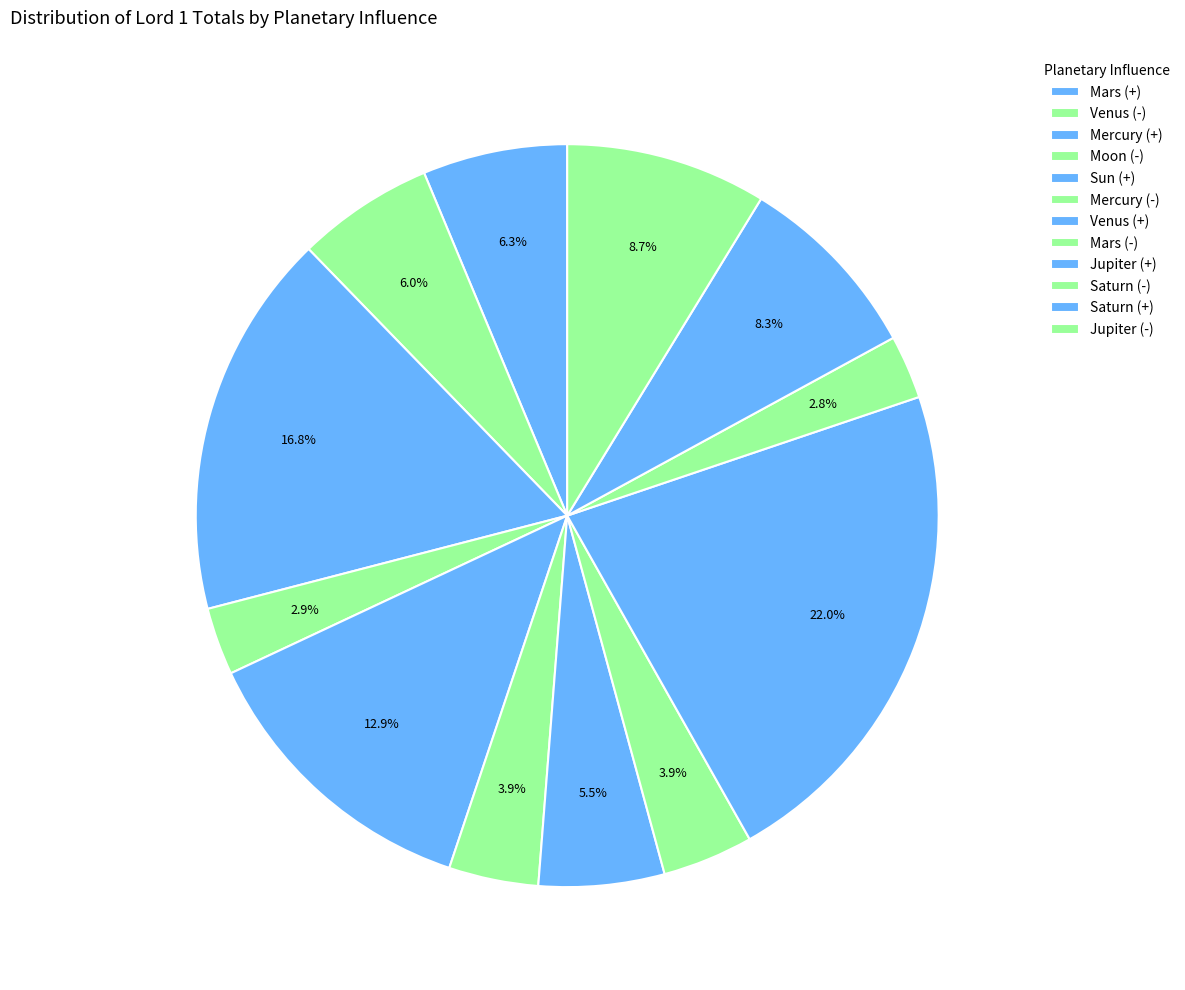

What is the smallest slice in the pie chart?

Saturn (-)